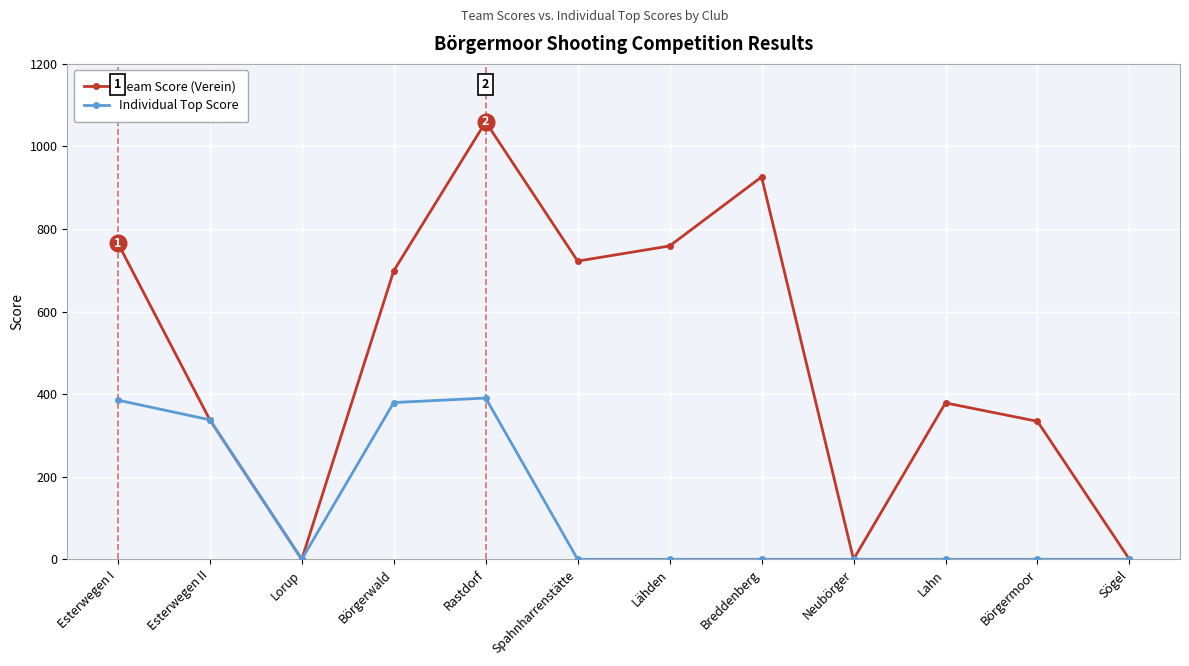

Is the value of Individual Top Score at Esterwegen I greater than the value of Team Score (Verein) at Spahnharrenstätte?

No